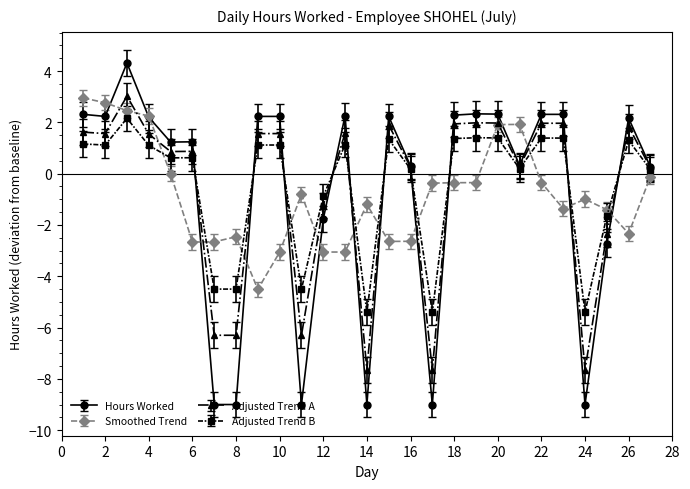

What is the value of the Smoothed Trend point at the 3rd from the left?

2.5